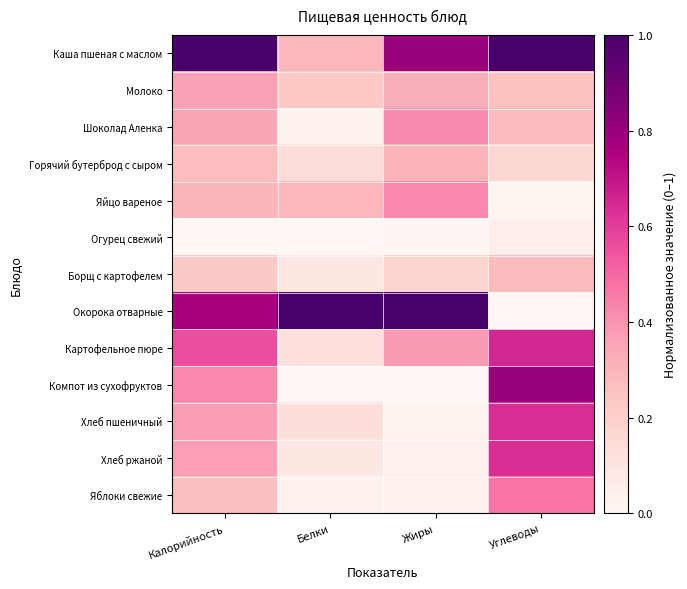

Which series changed the most between Жиры and Углеводы?

Окорока отварные